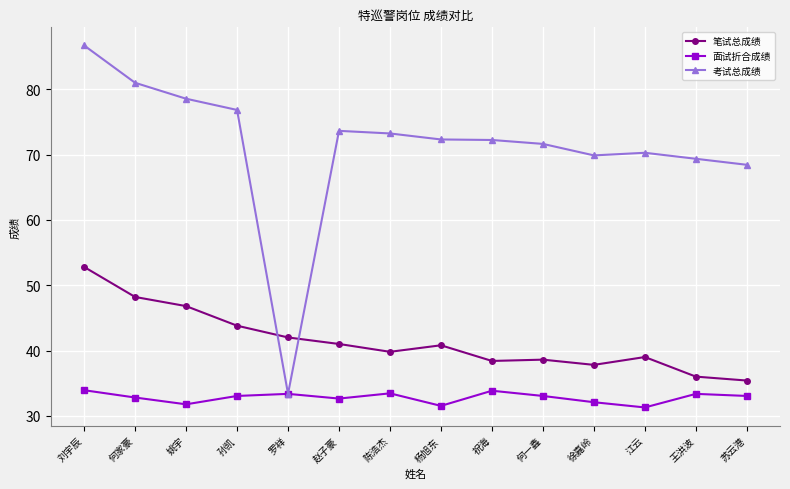

List the series in order of their peak value, highest first.

考试总成绩, 笔试总成绩, 面试折合成绩